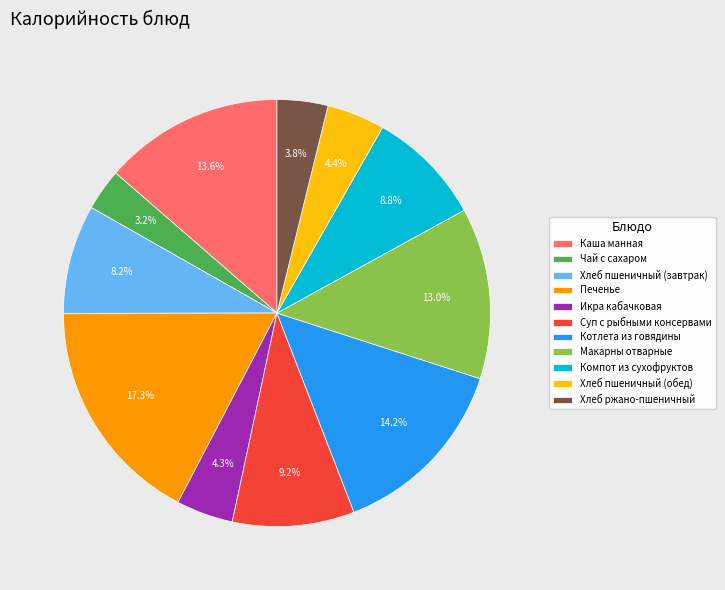

Which category has the smallest portion of the pie?

Чай с сахаром